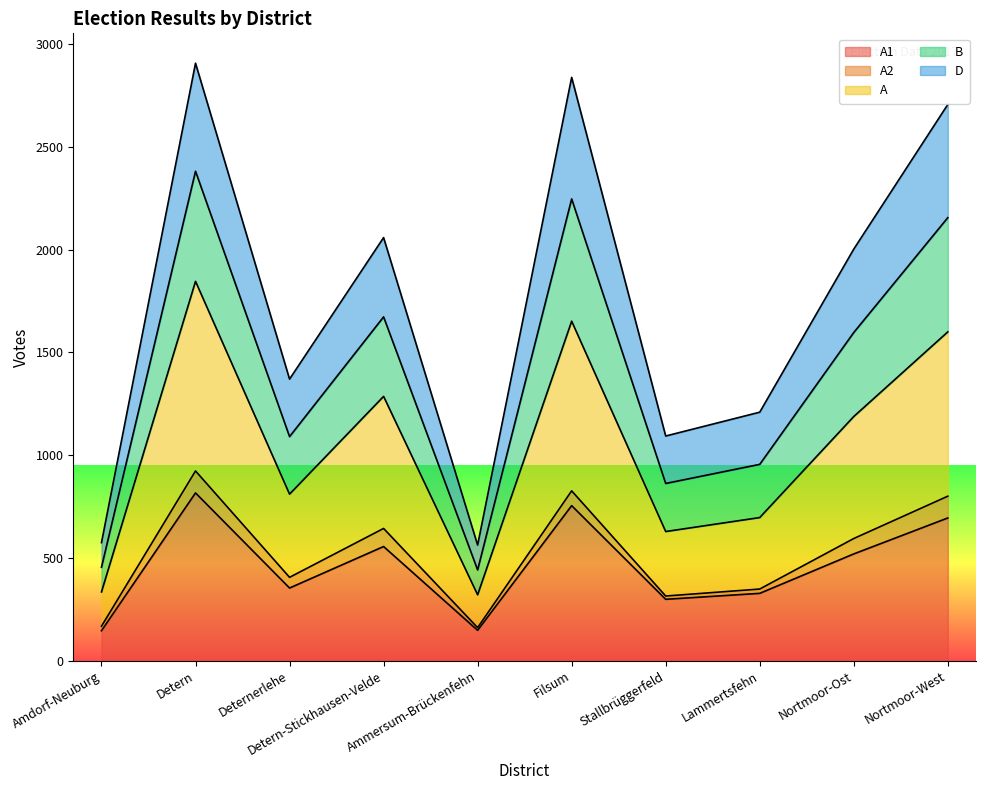

What is the label of the 10th point from the right?

Amdorf-Neuburg